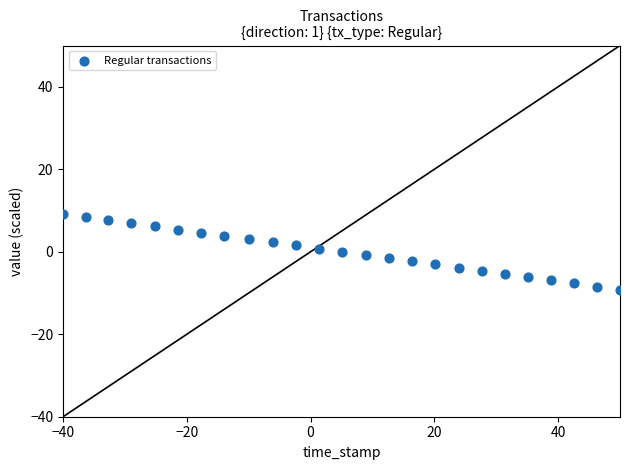

List the coordinates of all points as (X, Y) pairs, reading left to right.

(-40.0, 9.2)  (-36.3, 8.5)  (-32.7, 7.7)  (-29.0, 6.9)  (-25.2, 6.2)  (-21.4, 5.4)  (-17.7, 4.6)  (-14.0, 3.8)  (-9.9, 3.1)  (-6.2, 2.3)  (-2.4, 1.5)  (1.3, 0.8)  (5.1, 0.0)  (8.9, -0.8)  (12.7, -1.5)  (16.5, -2.3)  (20.2, -3.1)  (23.9, -3.8)  (27.6, -4.6)  (31.4, -5.4)  (35.1, -6.2)  (38.8, -6.9)  (42.5, -7.7)  (46.3, -8.5)  (50.0, -9.2)